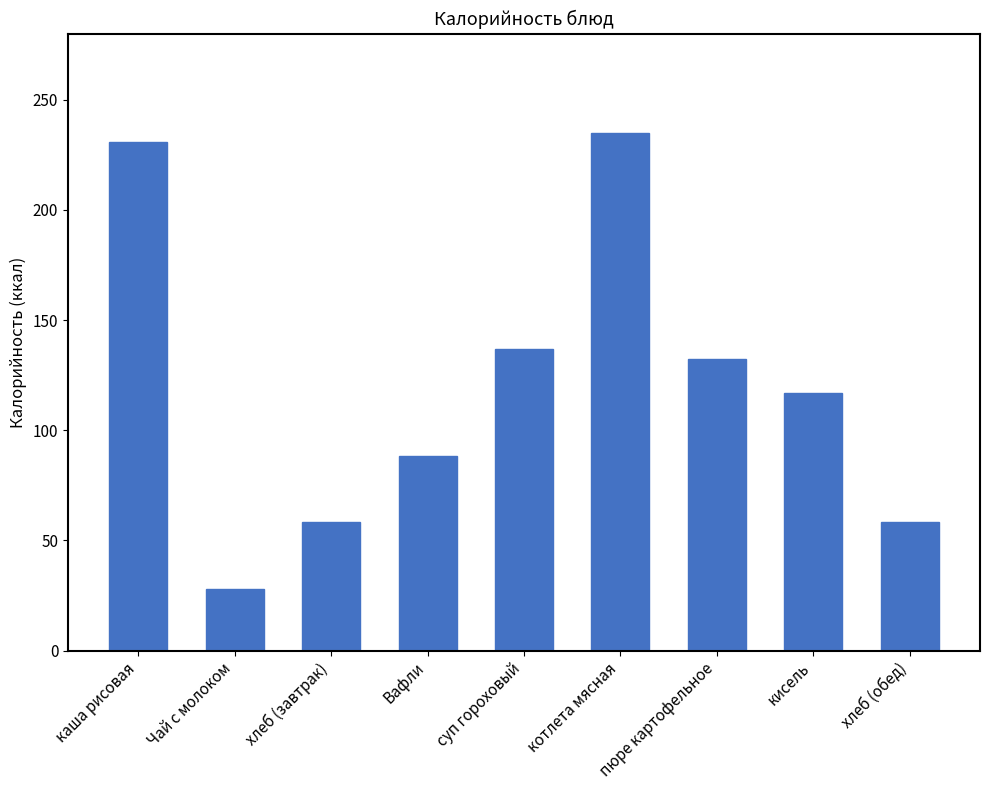

What is the difference between the maximum and second lowest values?

176.8